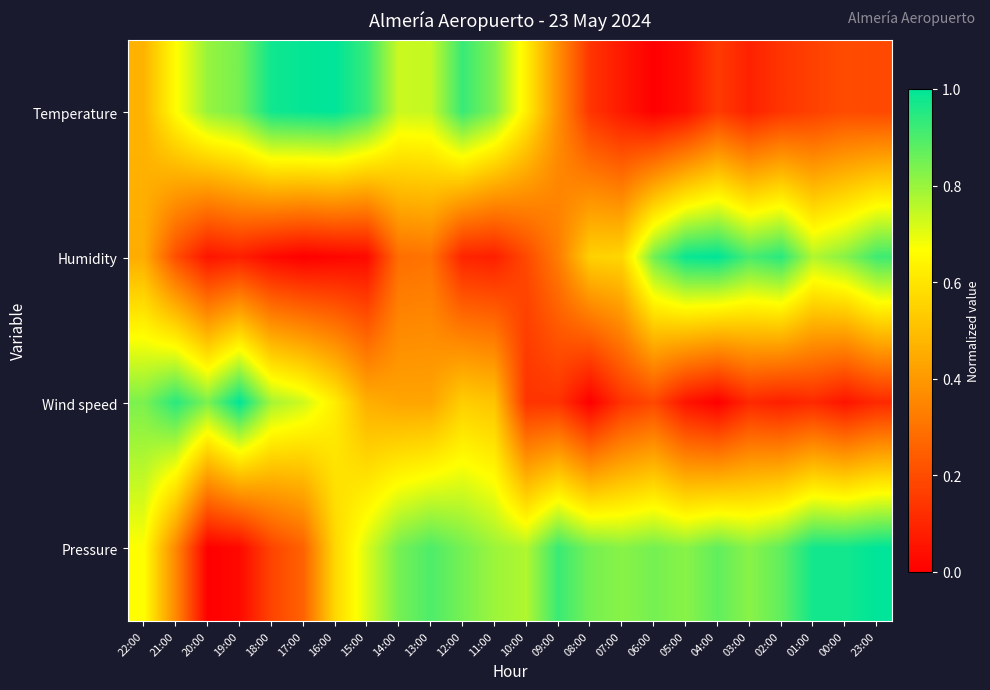

Reading right to left, transcribe all the data shown in this chart.

Temperature: 23:00=0.2	00:00=0.2	01:00=0.2	02:00=0.1	03:00=0.1	04:00=0.2	05:00=0.0	06:00=0.0	07:00=0.1	08:00=0.1	09:00=0.4	10:00=0.6	11:00=0.8	12:00=0.9	13:00=0.7	14:00=0.7	15:00=0.9	16:00=1.0	17:00=1.0	18:00=1.0	19:00=0.8	20:00=0.8	21:00=0.7	22:00=0.5
Humidity: 23:00=0.9	00:00=0.8	01:00=0.8	02:00=0.9	03:00=0.9	04:00=1.0	05:00=1.0	06:00=0.8	07:00=0.6	08:00=0.5	09:00=0.3	10:00=0.2	11:00=0.1	12:00=0.1	13:00=0.3	14:00=0.3	15:00=0.0	16:00=0.0	17:00=0.0	18:00=0.0	19:00=0.1	20:00=0.1	21:00=0.2	22:00=0.5
Wind speed: 23:00=0.1	00:00=0.1	01:00=0.1	02:00=0.1	03:00=0.1	04:00=0.0	05:00=0.1	06:00=0.2	07:00=0.1	08:00=0.0	09:00=0.1	10:00=0.1	11:00=0.5	12:00=0.5	13:00=0.4	14:00=0.4	15:00=0.5	16:00=0.6	17:00=0.7	18:00=0.8	19:00=1.0	20:00=0.8	21:00=0.9	22:00=0.8
Pressure: 23:00=1.0	00:00=1.0	01:00=1.0	02:00=0.9	03:00=0.8	04:00=0.9	05:00=0.8	06:00=0.8	07:00=0.8	08:00=0.8	09:00=0.9	10:00=0.8	11:00=0.8	12:00=0.8	13:00=0.9	14:00=0.8	15:00=0.7	16:00=0.6	17:00=0.3	18:00=0.2	19:00=0.0	20:00=0.0	21:00=0.4	22:00=0.7